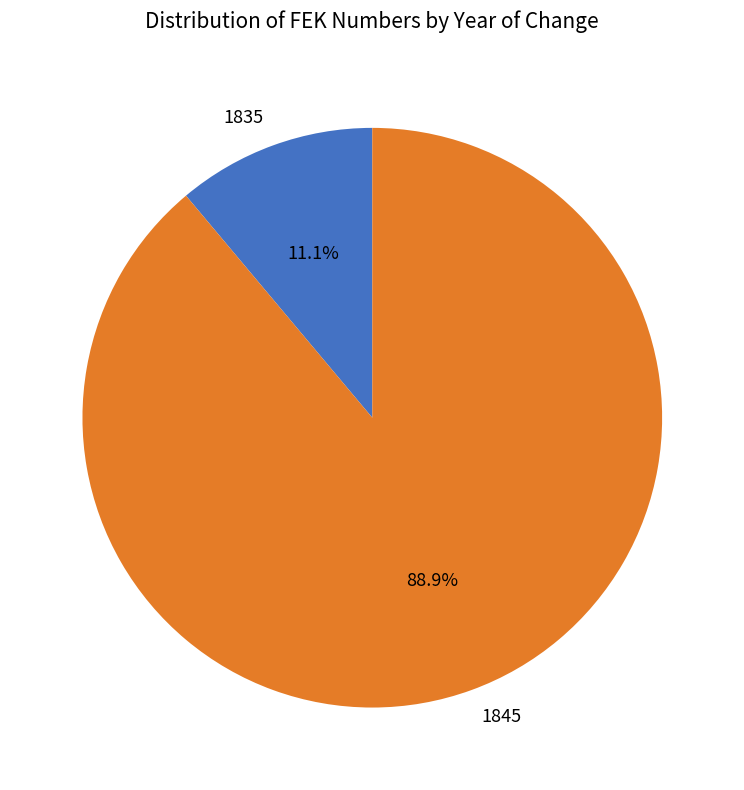

Which category accounts for the majority?

1845